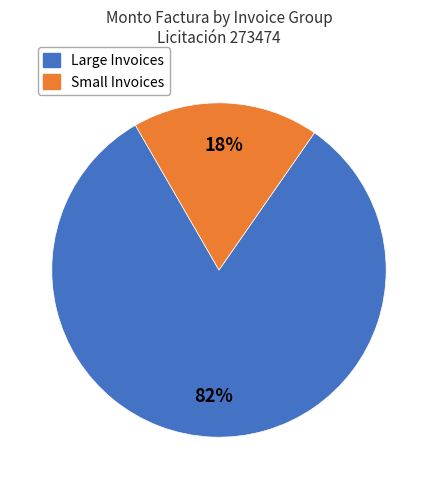

To the nearest percent, what is the difference between the largest and smallest slice percentages?

64%